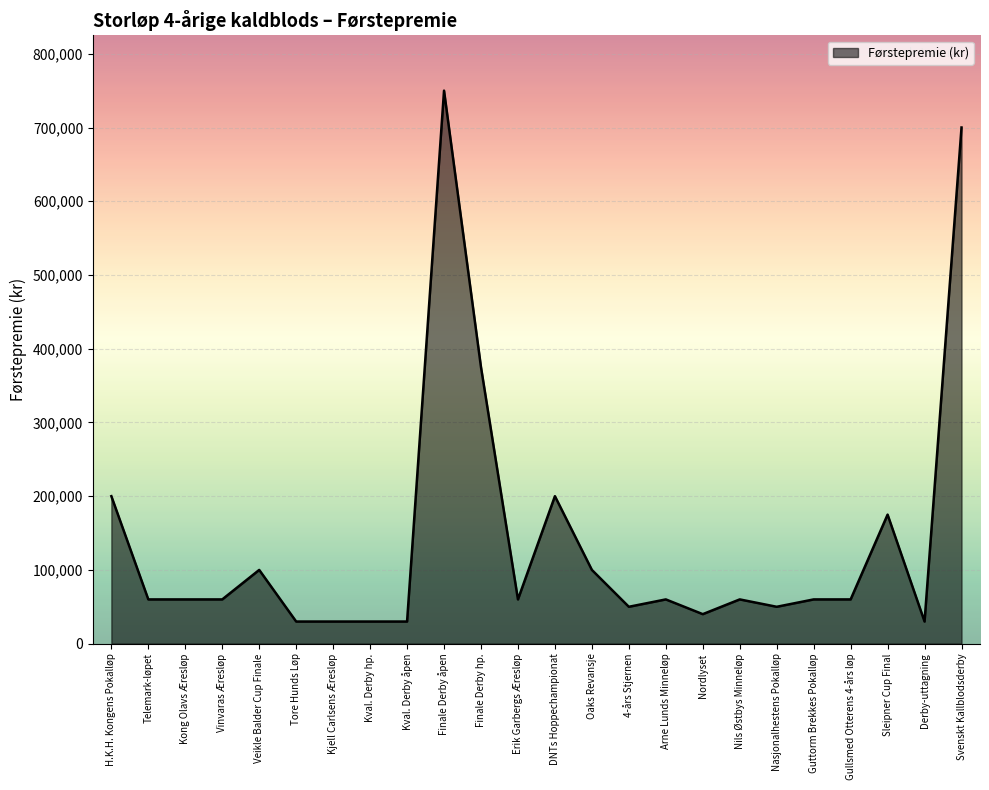

What is the maximum value shown in the chart?

750000